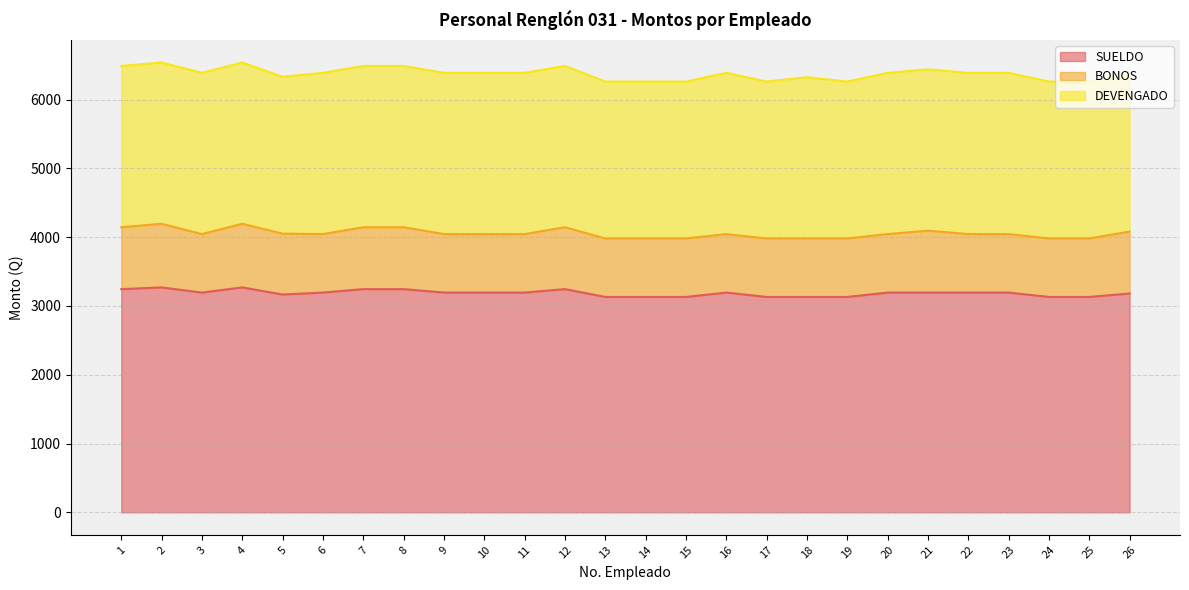

Rank the series by their average value, from lowest to highest.

BONOS, DEVENGADO, SUELDO